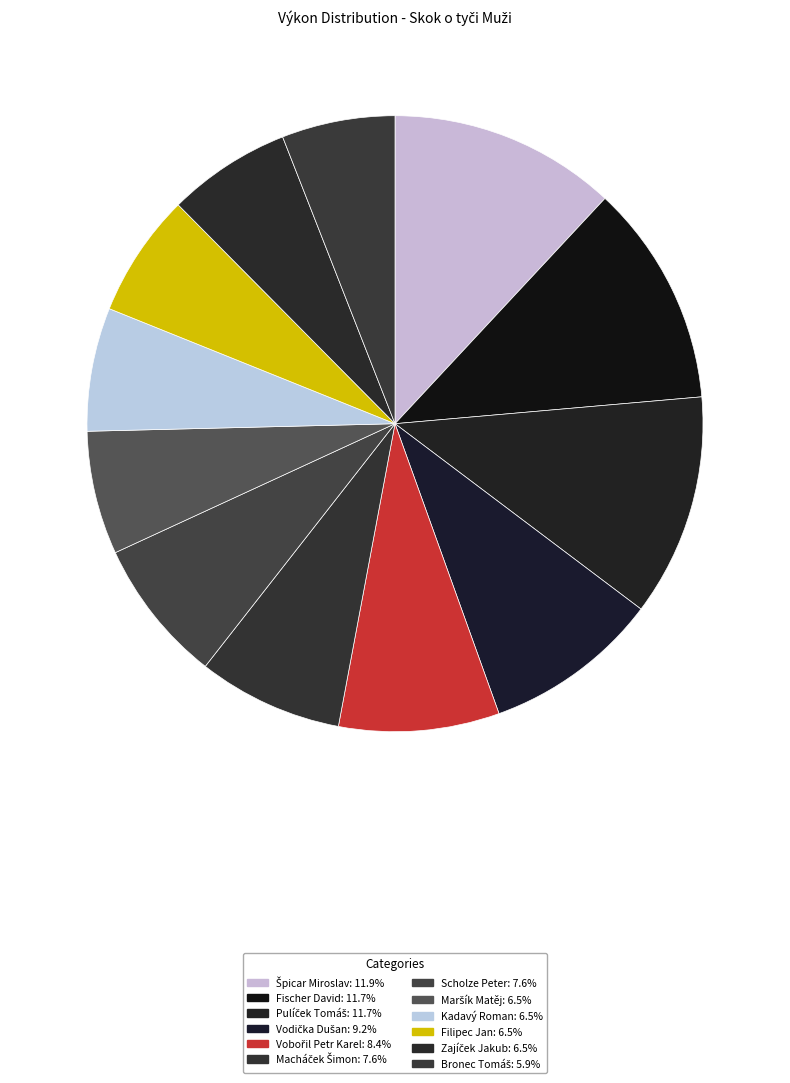

The Zajíček Jakub slice represents 6% of the pie. True or false?

True